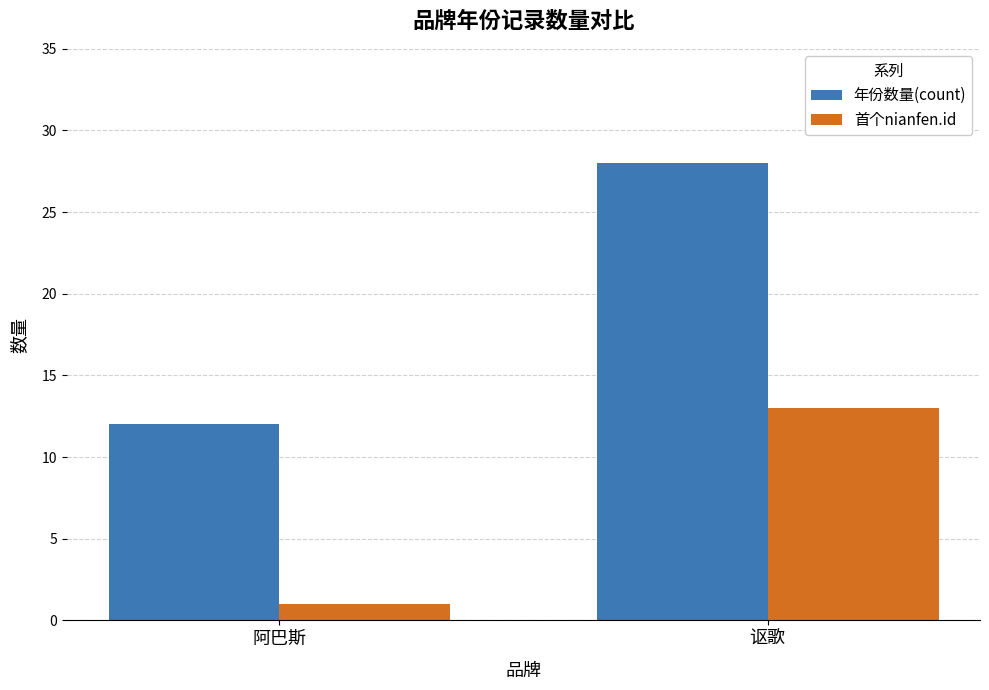

What is the label of the 2nd bar from the left?

讴歌